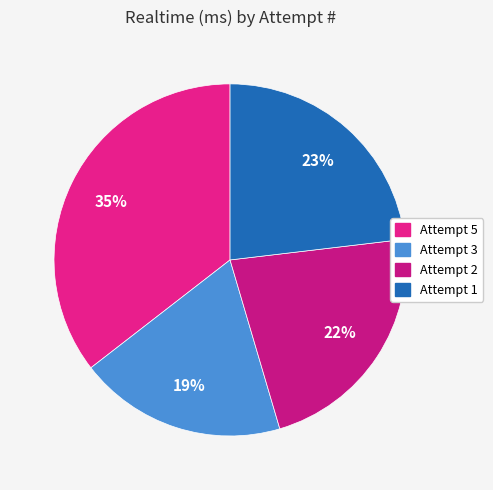

What percentage is the Attempt 1 slice, to the nearest percent?

23%